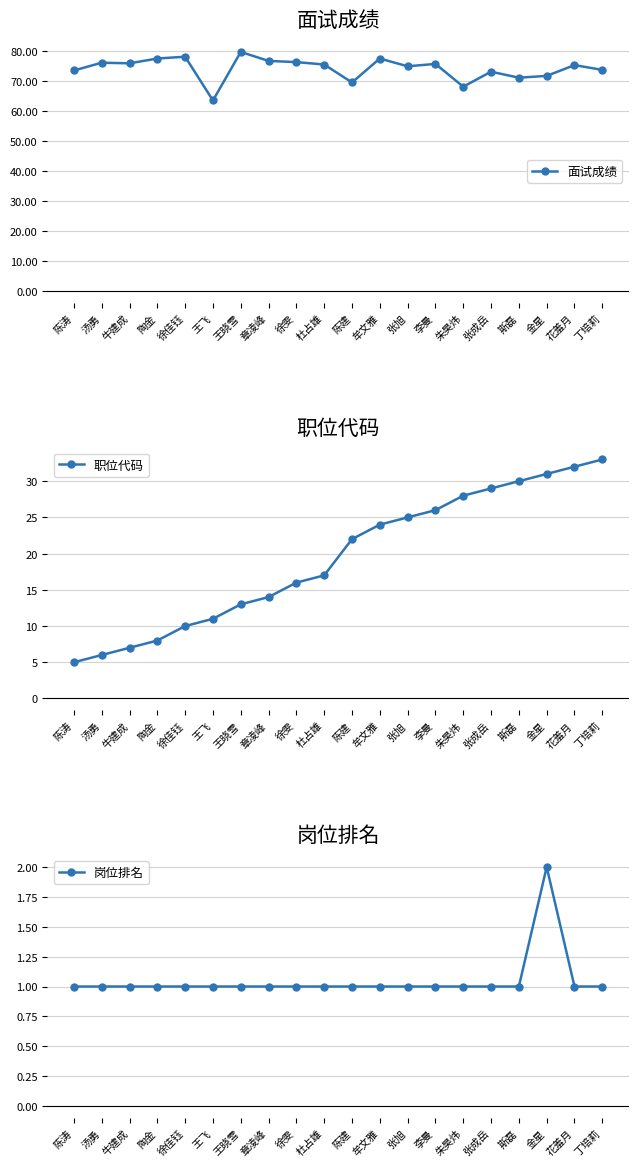

How many data points in 职位代码 are less than 22?

10